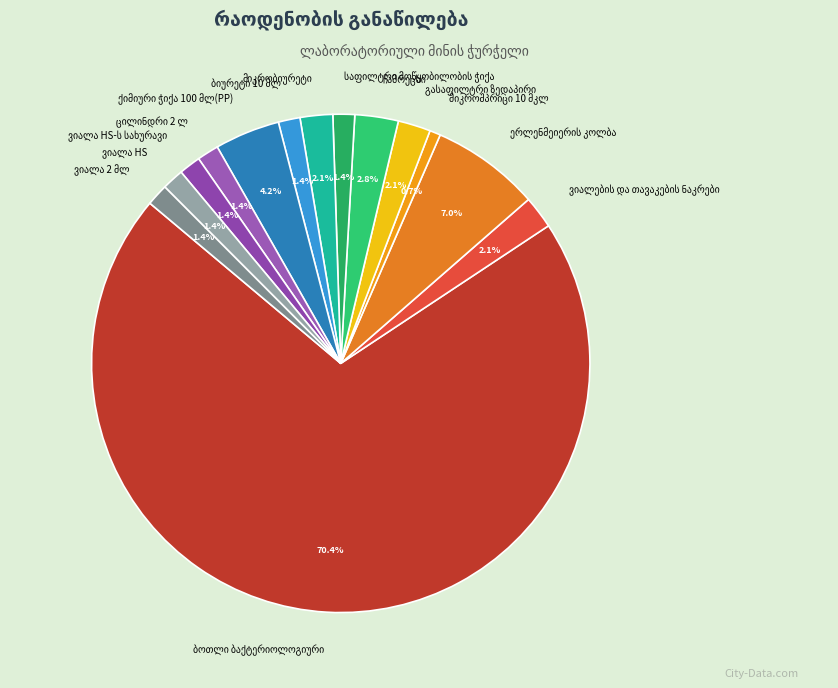

Is there a majority slice in this chart?

Yes